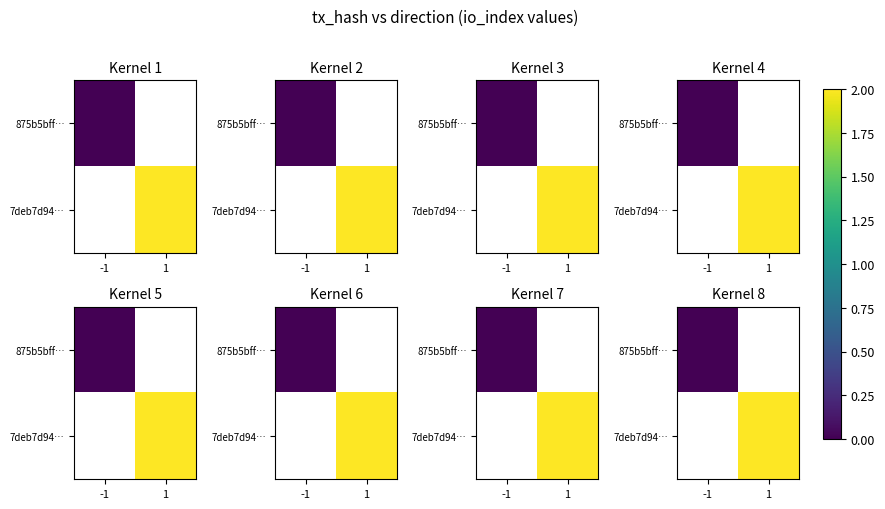

Rank the categories by 7deb7d94… value from highest to lowest.

-1, 1